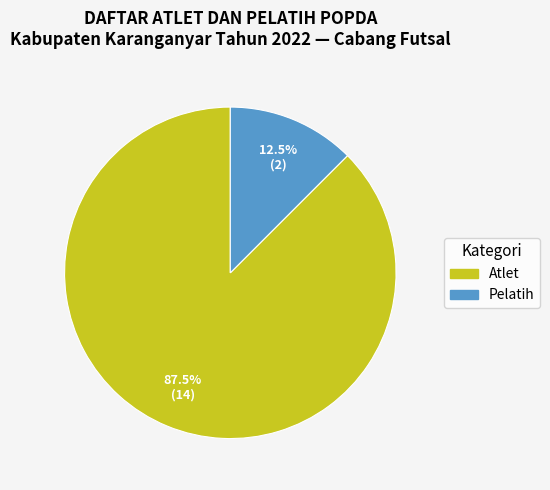

To the nearest percent, what is the difference between the largest and smallest slice percentages?

75%